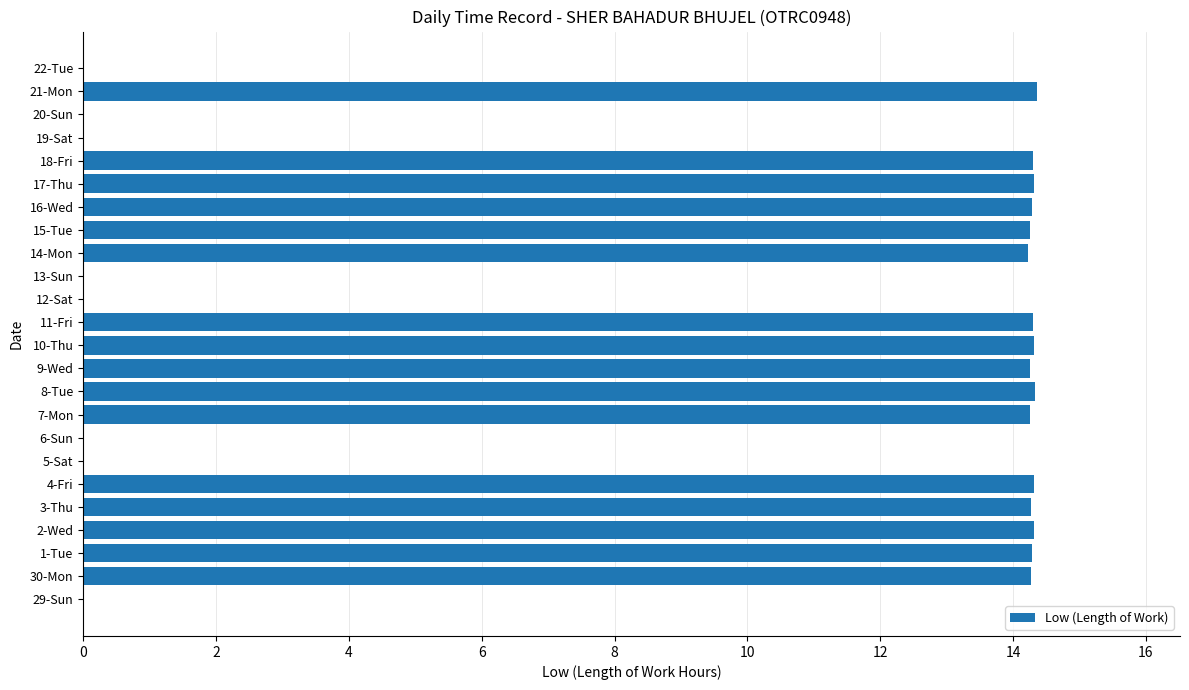

What is the change in value from 16-Wed to 20-Sun?

-14.3